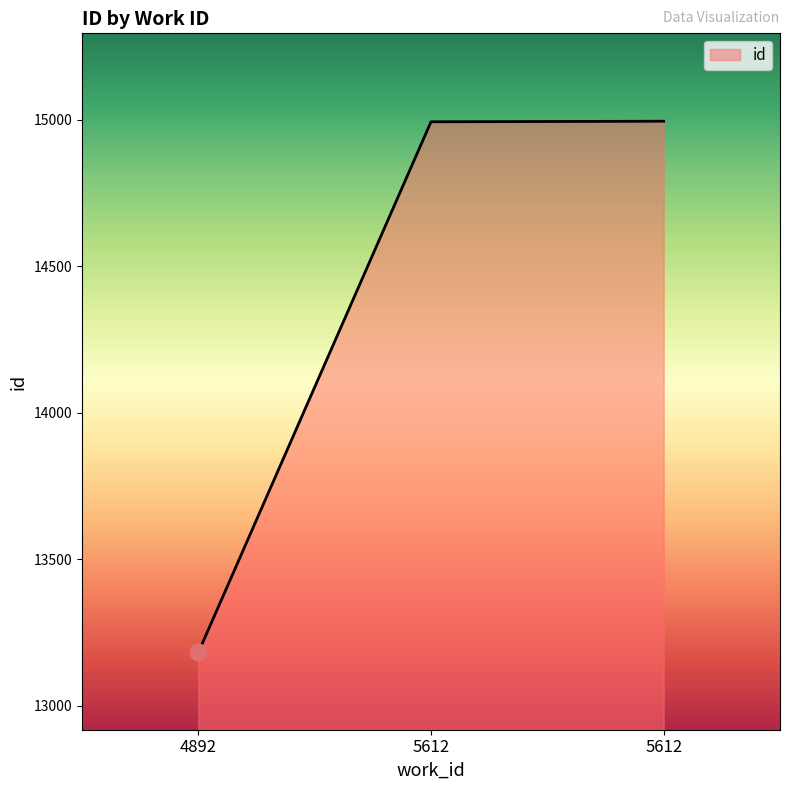

What is the sum of all values?

43170